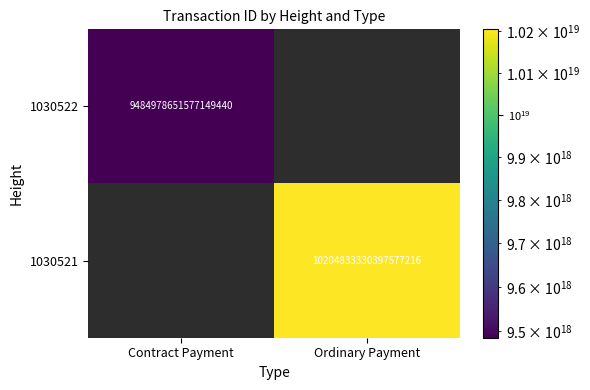

What is the maximum value shown in the chart?

10204833330397577216.0